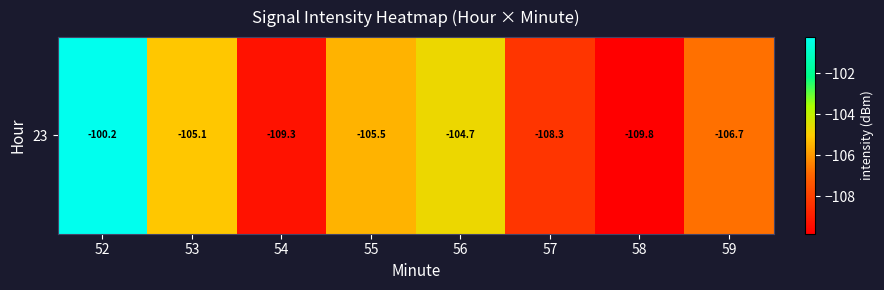

How many data points are above -105?

2